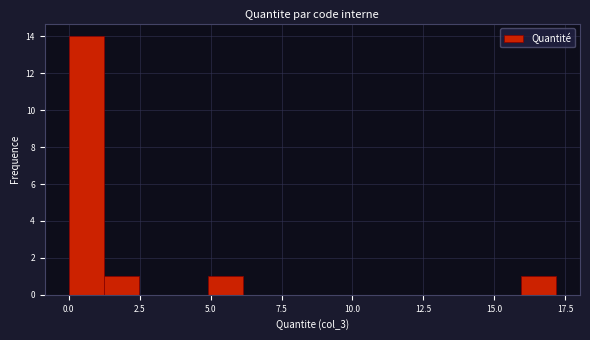

Read against the x-axis, roughly where is the centre of the tallest bar?

0.5